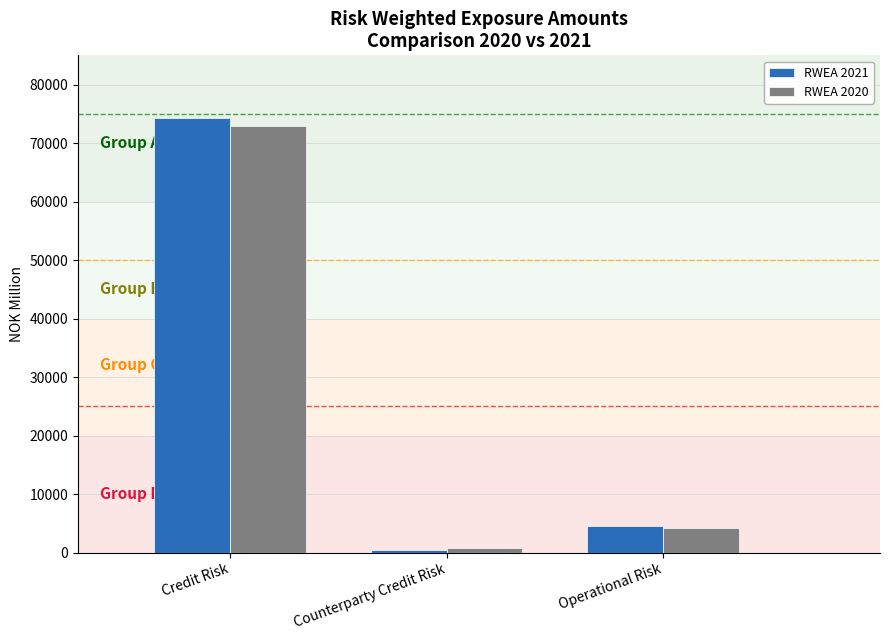

What are all the series names shown in the legend?

RWEA 2021, RWEA 2020